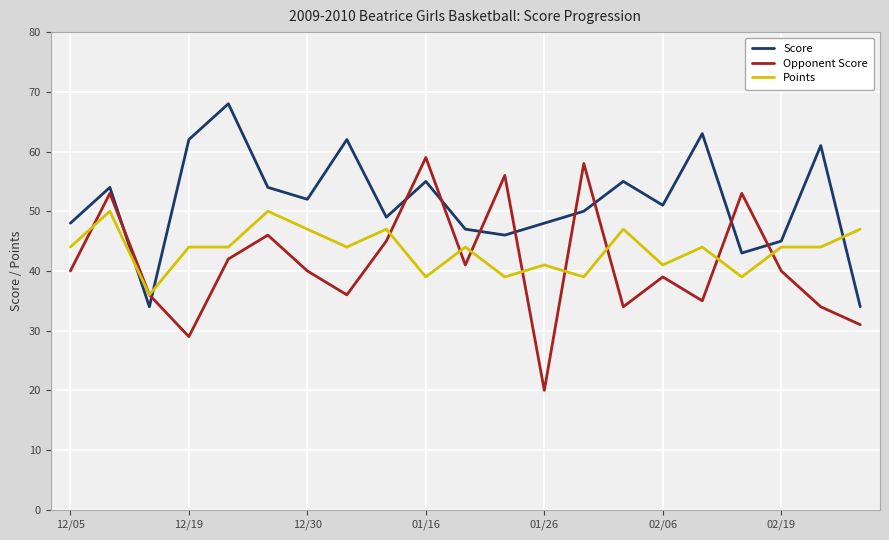

Rank the series by their maximum value, from highest to lowest.

Score, Opponent Score, Points